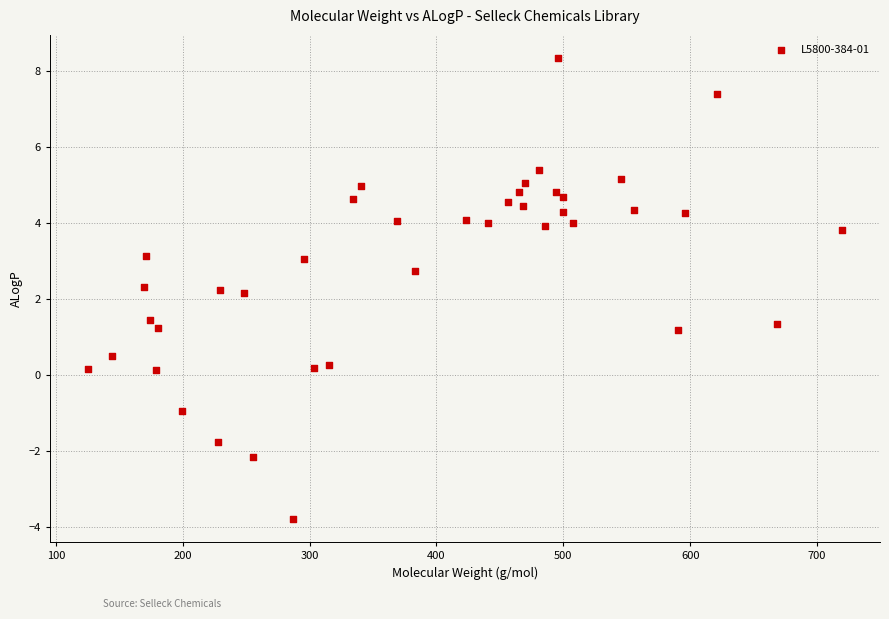

What is the range of Y values (max minus min)?

12.1